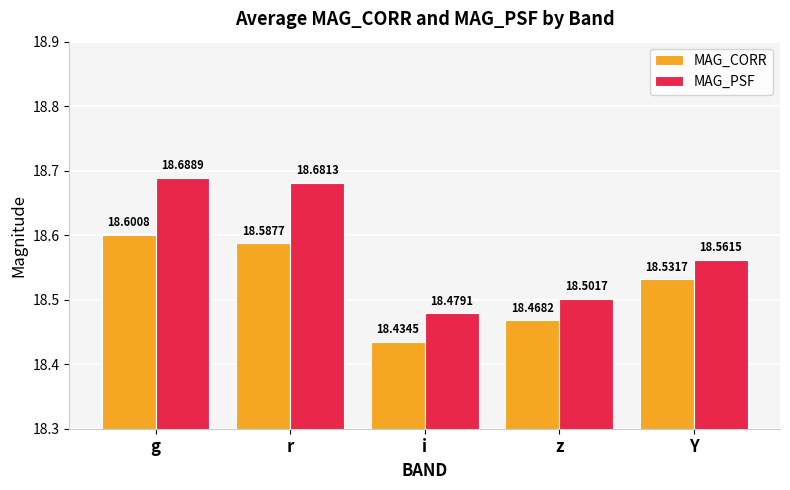

What position from the right is g?

5